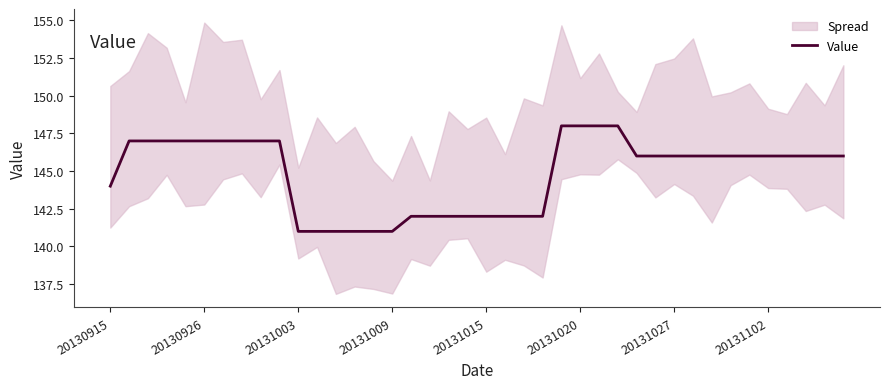

How many values are below 146?

15